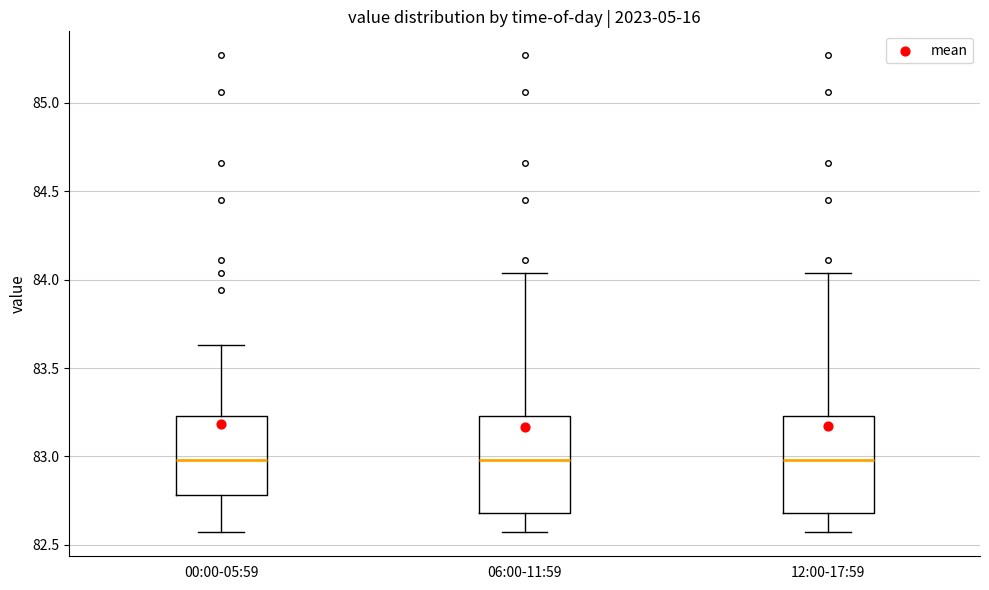

Reading left to right, read every box against the y-axis: the position of its median line, the range the box covers, and the ends of its whiskers. The values are not printed on the chart, so give them approximately, as read against the axis.

00:00-05:59: median 83.00, box 82.80 to 83.25, whiskers 82.55 to 83.65
06:00-11:59: median 83.00, box 82.70 to 83.25, whiskers 82.55 to 84.05
12:00-17:59: median 83.00, box 82.70 to 83.25, whiskers 82.55 to 84.05